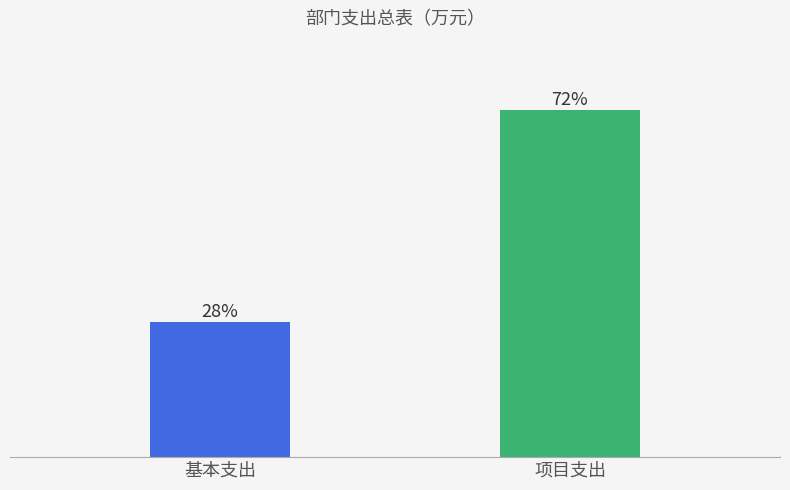

Are the bars horizontal?

No